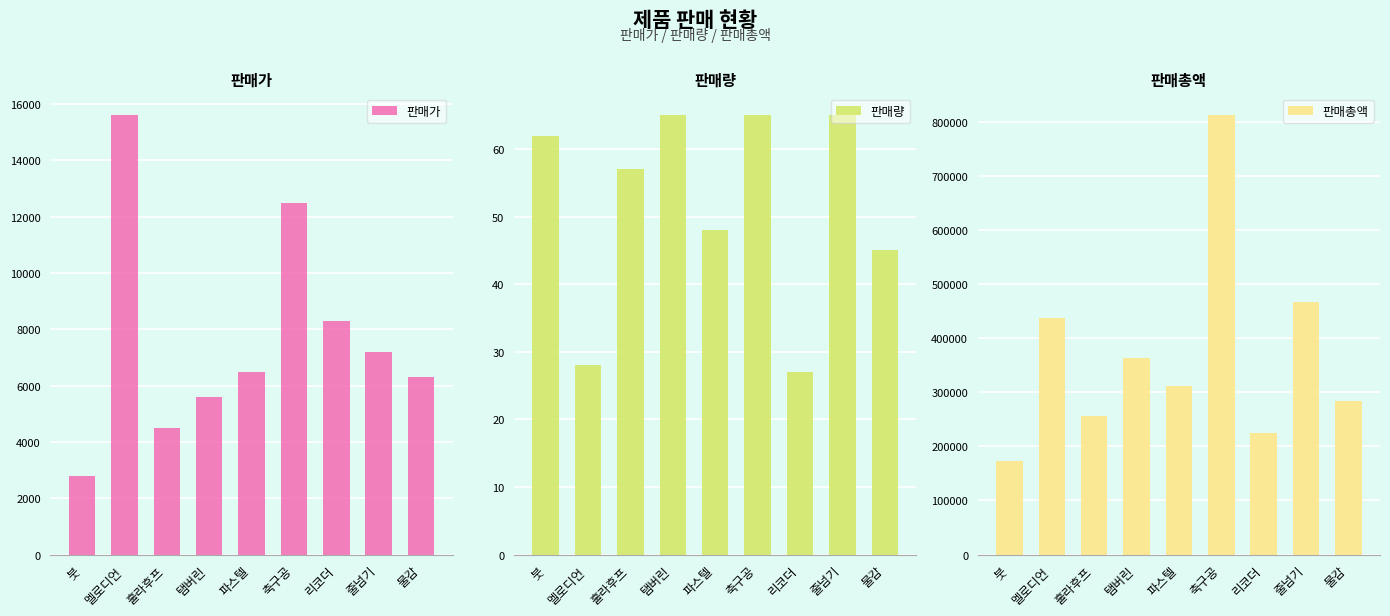

Is it true that 판매가 equals 9761 at 줄넘기?

False